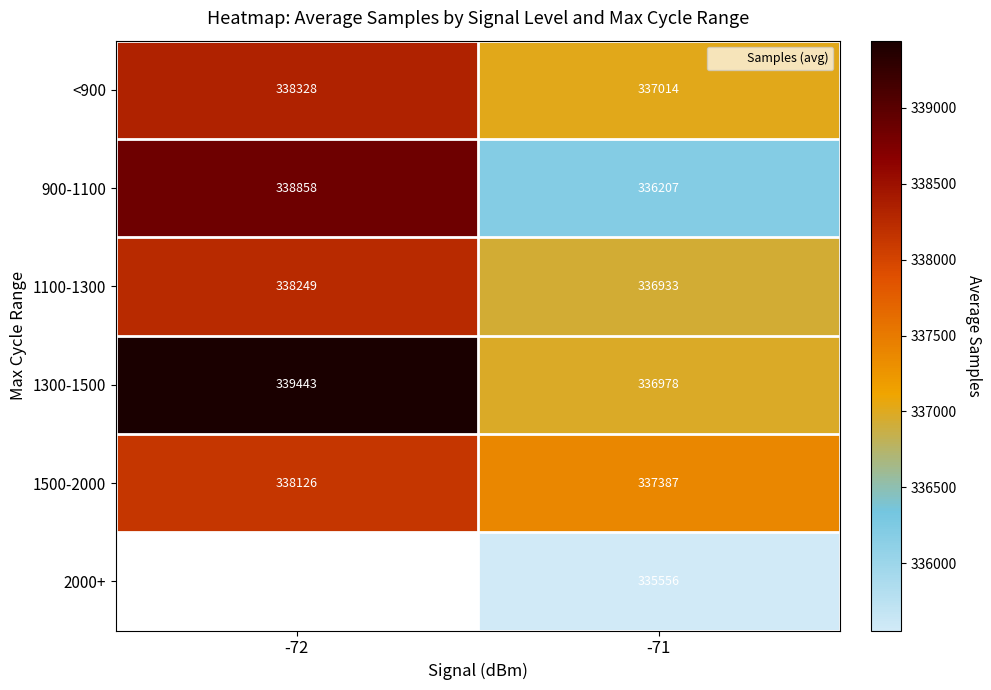

What is the minimum value shown in the chart?

335556.0